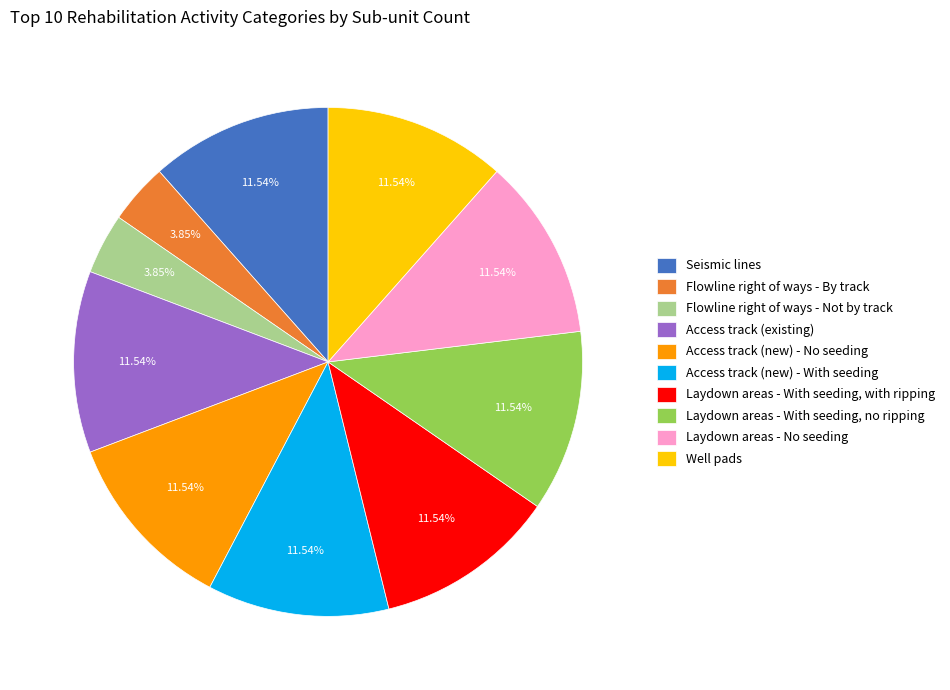

How many slices are in this pie chart?

10